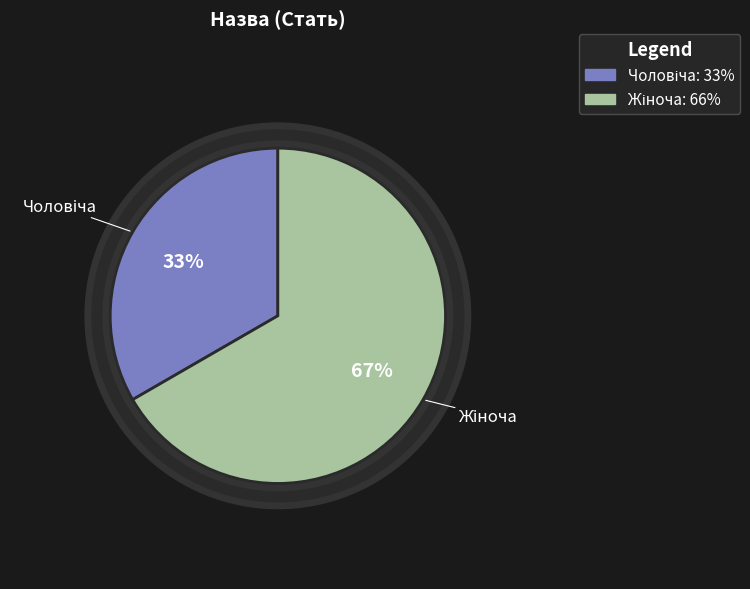

Which slice represents more than half of the pie?

Жіноча